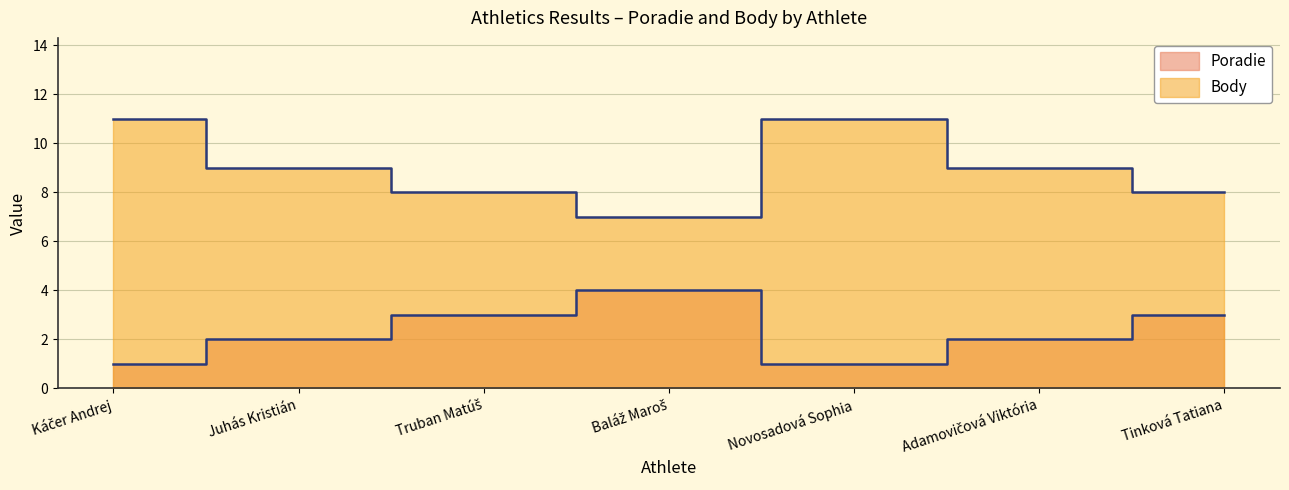

Read the Poradie value at Juhás Kristián.

2